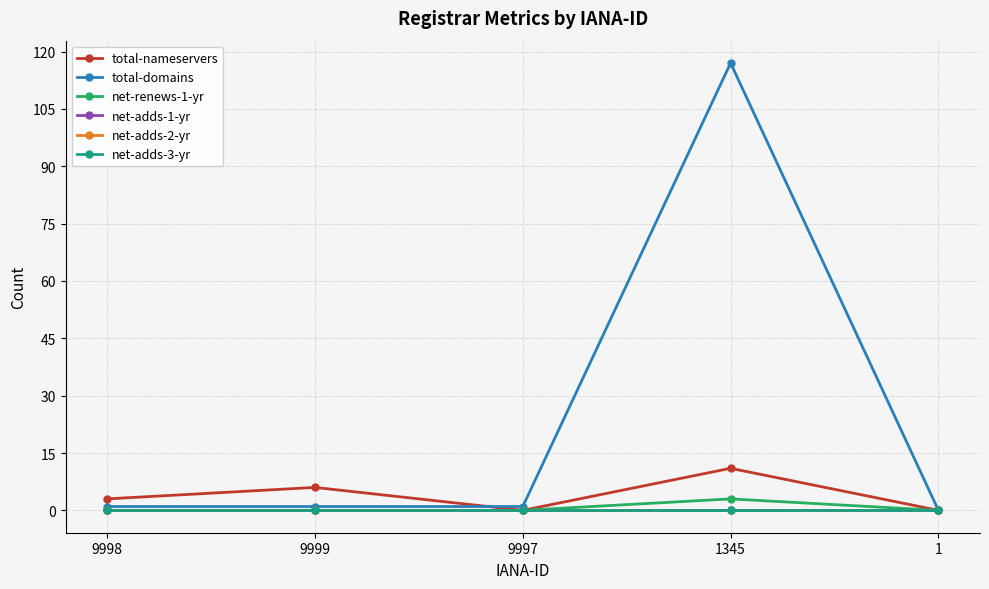

True or false: total-domains has more than 2 interior local peaks.

False